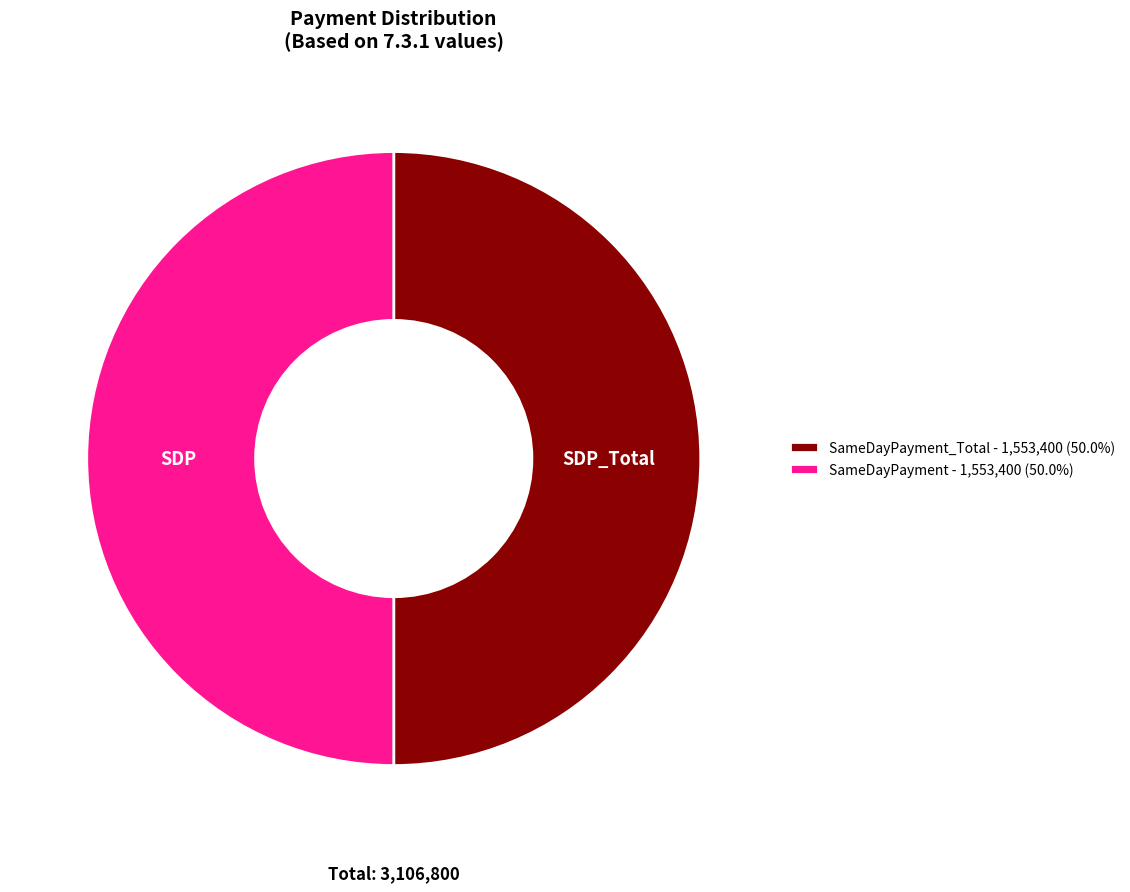

What is the ratio of the value at SameDayPayment_Total - 1,553,400 (50.0%) to the value at SameDayPayment - 1,553,400 (50.0%)?

1.0